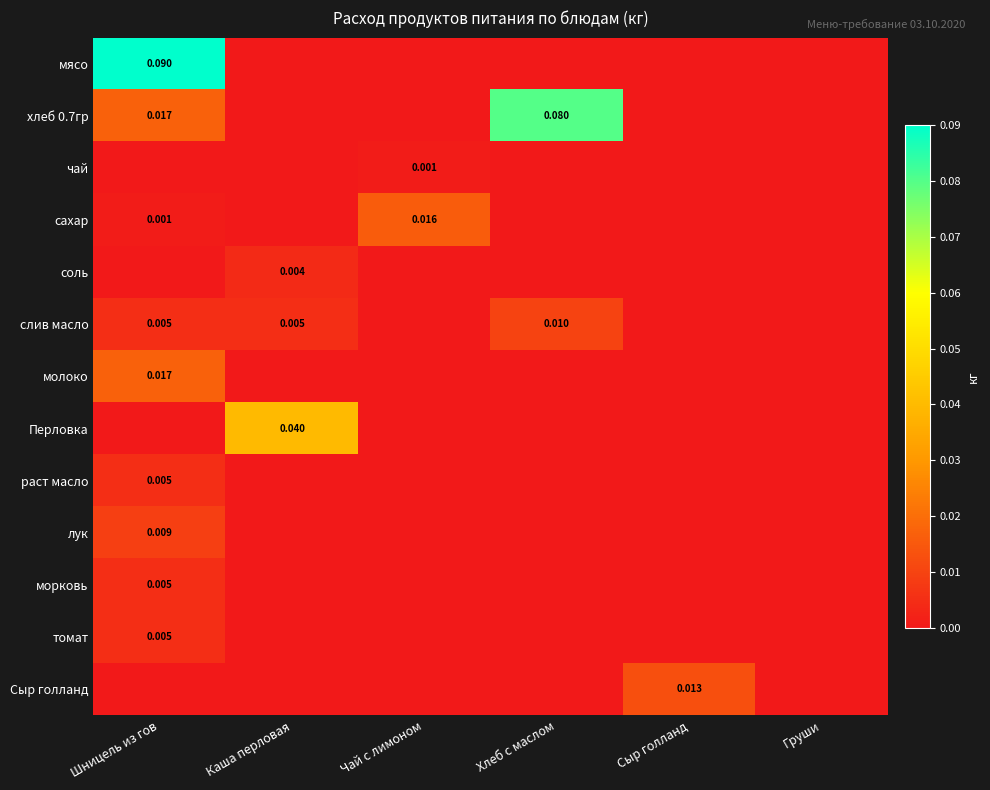

True or false: мясо has a value of 0.0 at Шницель из гов.

False